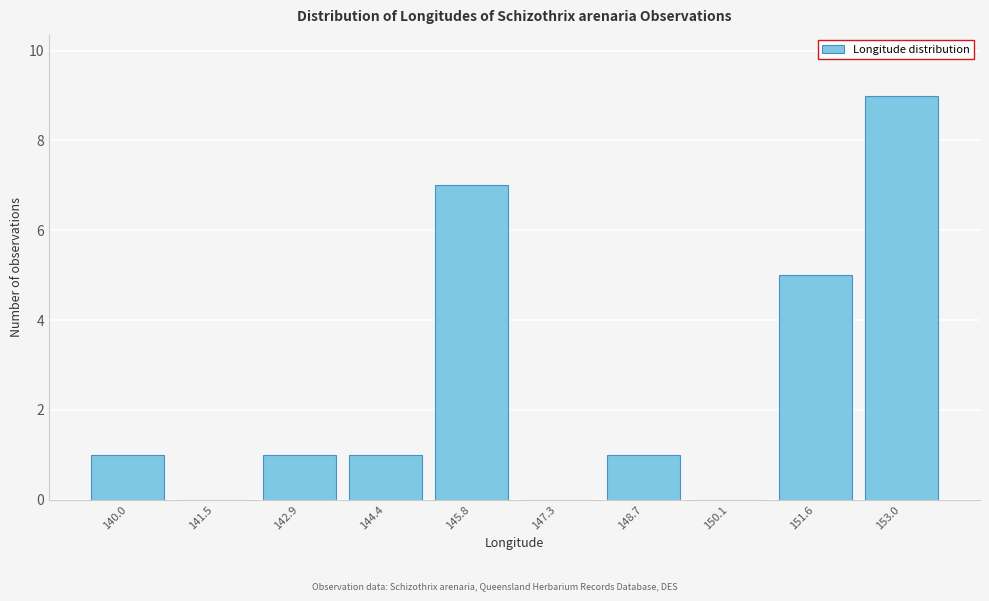

Reading left to right, list all the values displayed in this chart.

140.0=1	141.5=0	142.9=1	144.4=1	145.8=7	147.3=0	148.7=1	150.1=0	151.6=5	153.0=9